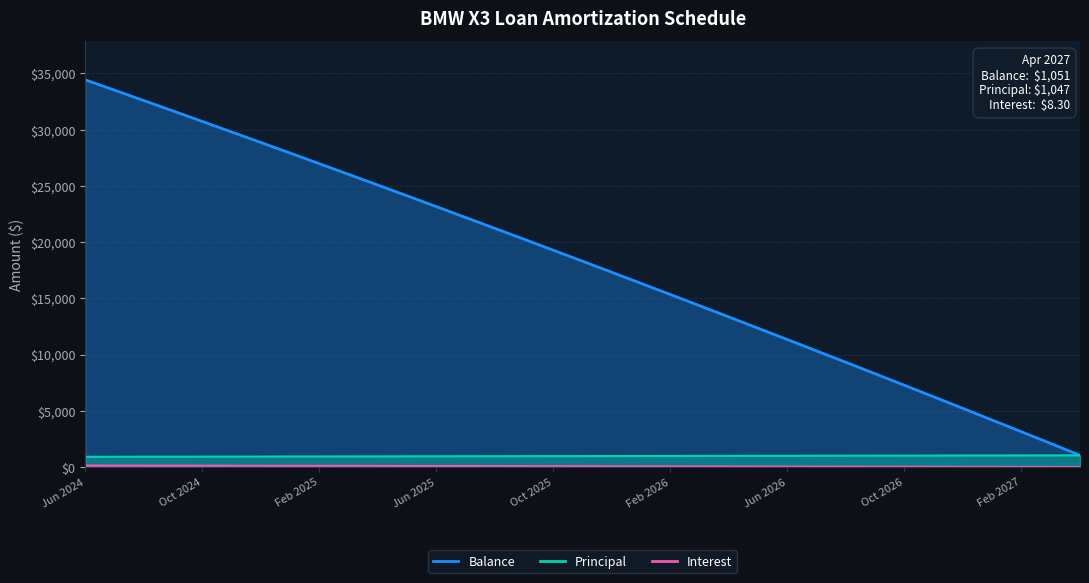

What is the approximate value of Interest at Jun 2025?

95.5